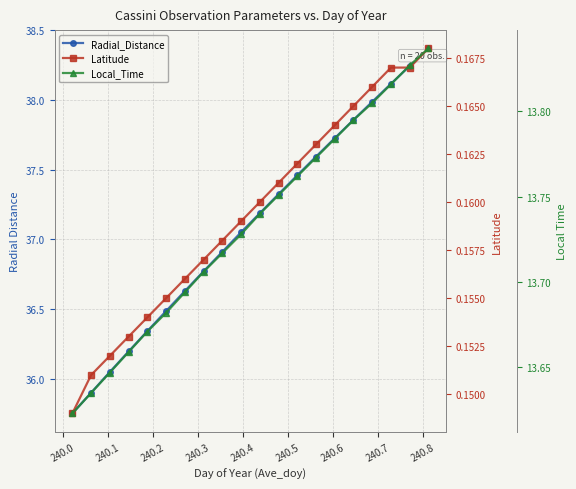

True or false: Local_Time has more than 2 points higher than both neighbors.

False